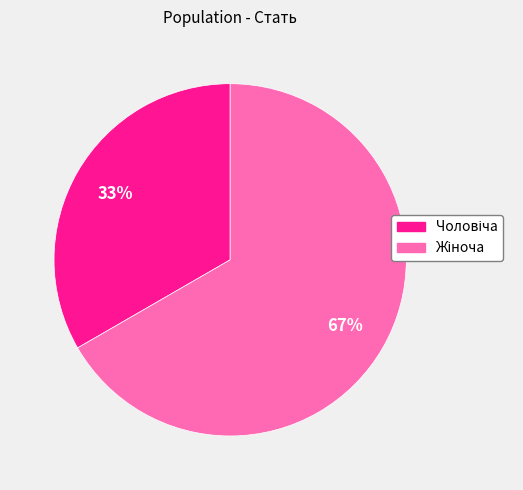

Is there a majority slice in this chart?

Yes